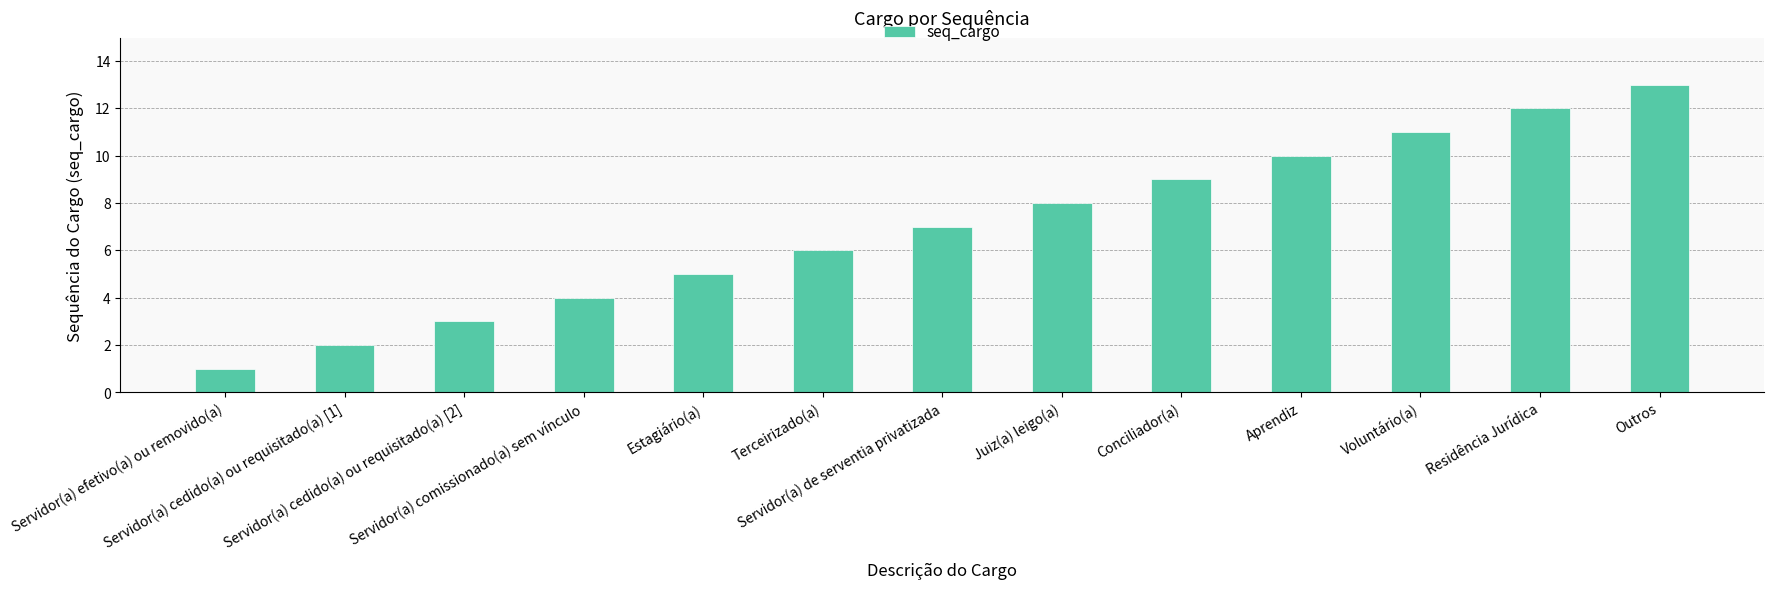

What is the difference between the second highest and second lowest values?

10